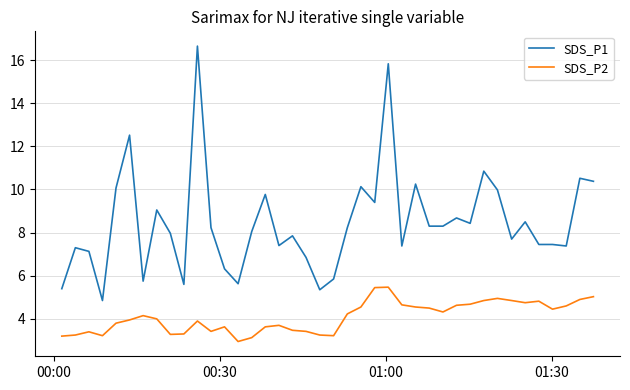

Which series has the widest spread of values?

SDS_P1